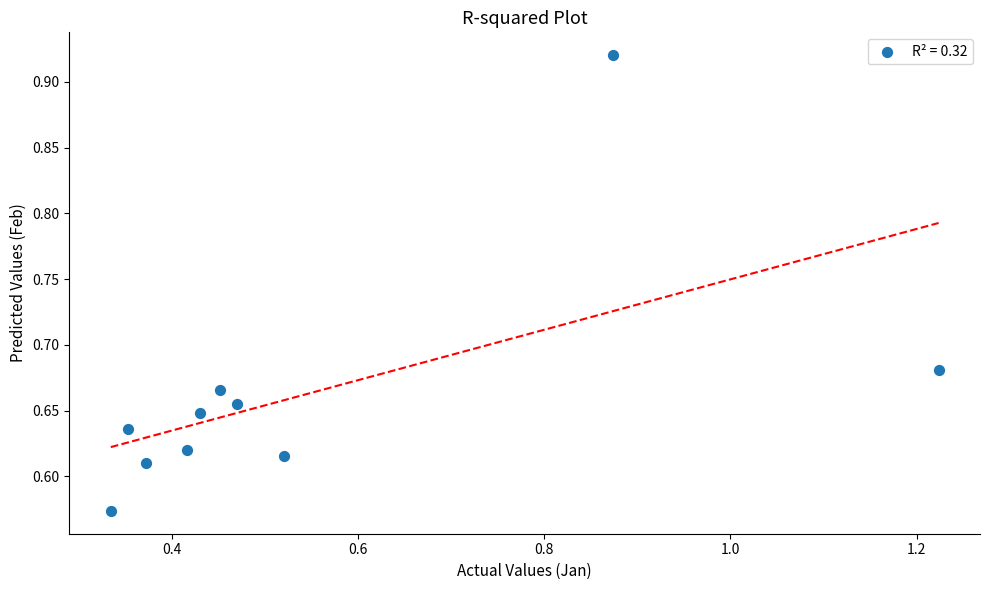

What is the average X value?

0.5